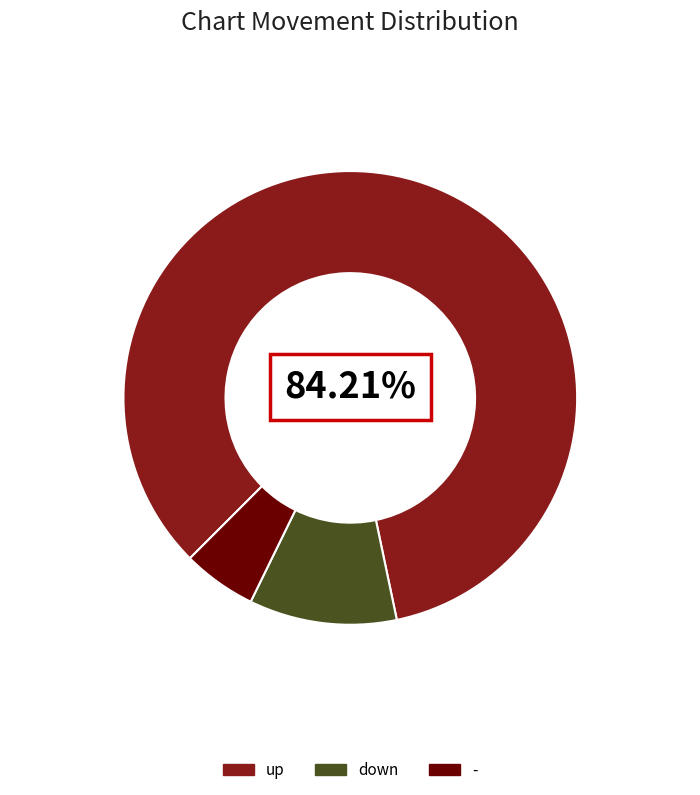

To the nearest percent, what is the difference between the largest and smallest slice percentages?

79%